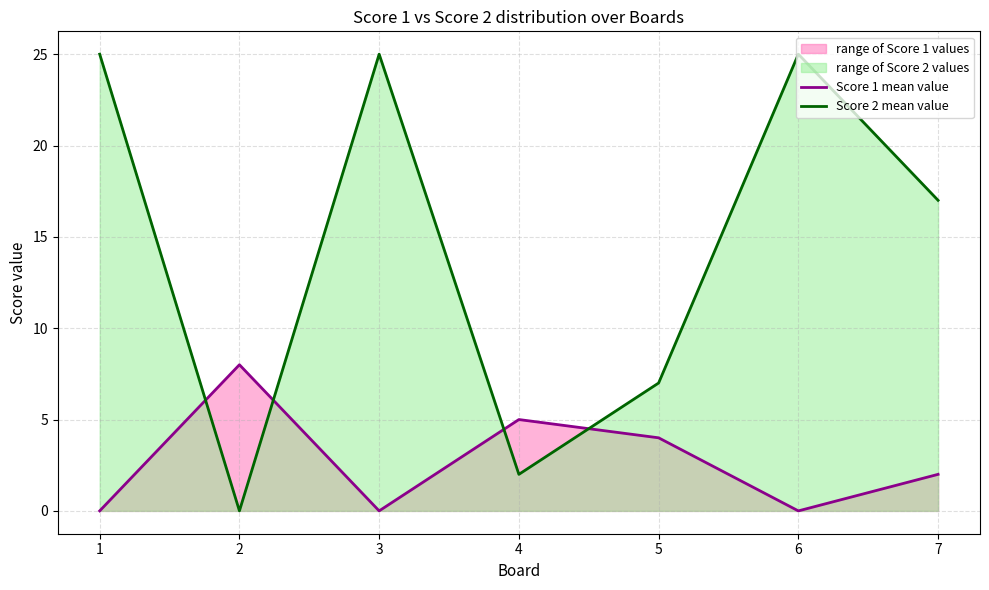

List the series in order of their overall mean, lowest first.

Score 1 mean value, Score 2 mean value